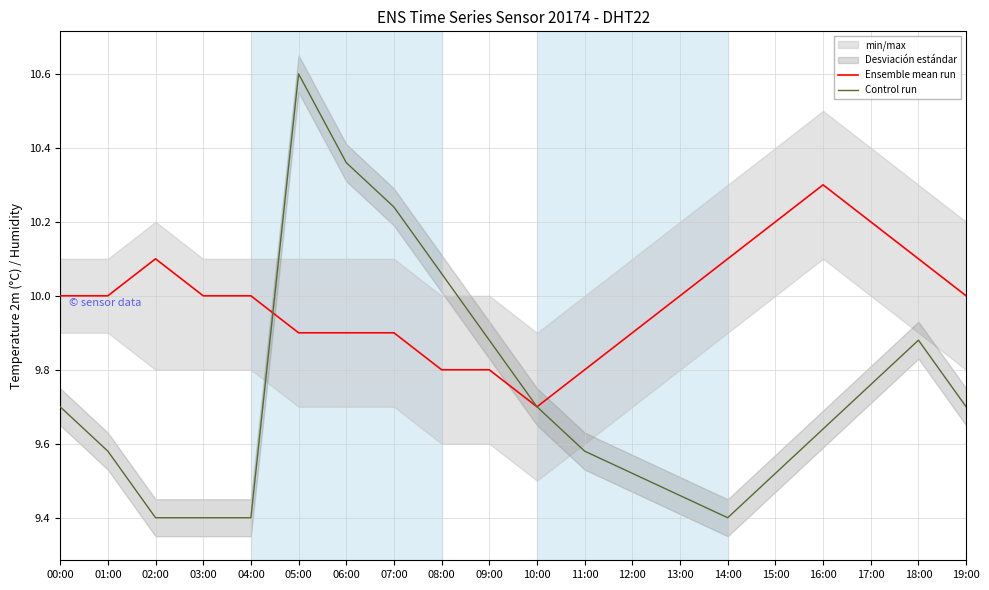

What is the difference between the maximum and minimum values in the Ensemble mean run series?

0.6